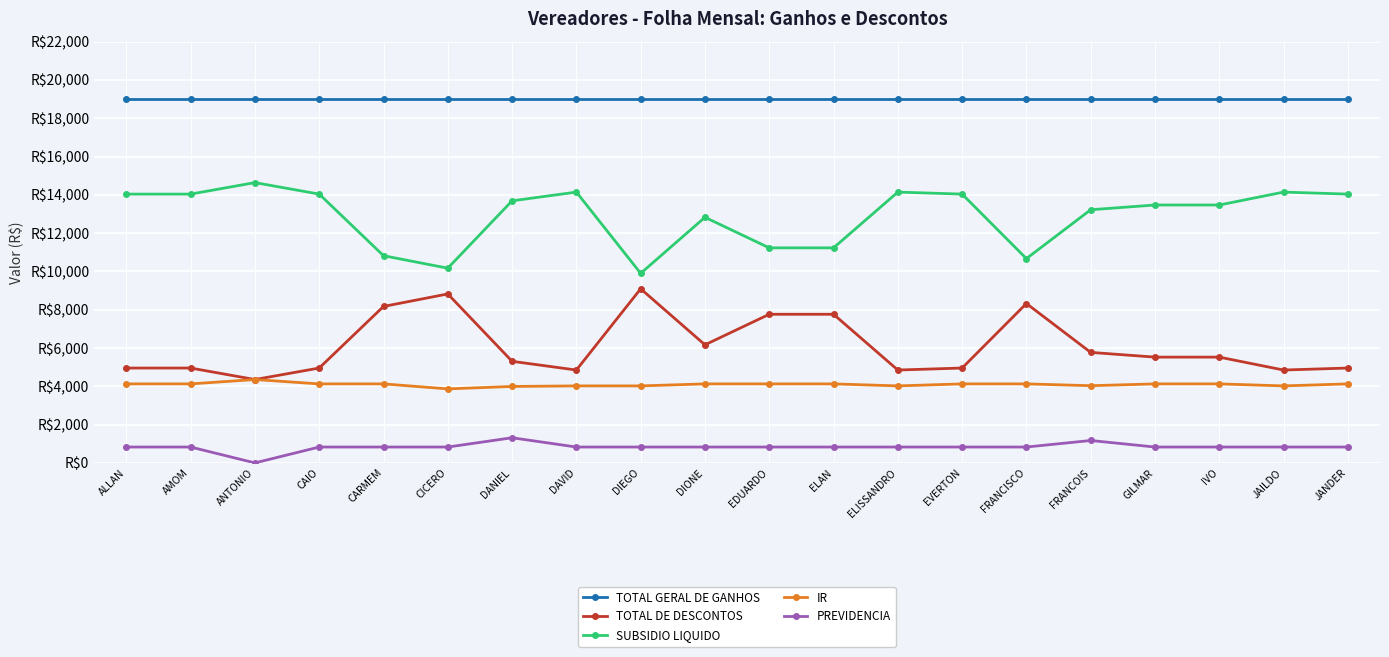

Reading left to right, list all the values displayed in this chart.

TOTAL GERAL DE GANHOS: 18991.7	18991.7	18991.7	18991.7	18991.7	18991.7	18991.7	18991.7	18991.7	18991.7	18991.7	18991.7	18991.7	18991.7	18991.7	18991.7	18991.7	18991.7	18991.7	18991.7
TOTAL DE DESCONTOS: 4953.9	4953.9	4353.4	4953.9	8170.8	8823.5	5305.2	4849.7	9092.3	6165.9	7761.5	7761.5	4849.7	4953.9	8323.0	5771.1	5523.7	5523.7	4849.7	4953.9
SUBSIDIO LIQUIDO: 14037.8	14037.8	14638.3	14037.8	10820.9	10168.2	13686.5	14142.0	9899.4	12825.8	11230.2	11230.2	14142.0	14037.8	10668.7	13220.6	13468.0	13468.0	14142.0	14037.8
IR: 4125.6	4125.6	4353.4	4125.6	4125.6	3864.9	3992.3	4021.3	4021.3	4125.6	4125.6	4125.6	4021.3	4125.6	4125.6	4031.7	4125.6	4125.6	4021.3	4125.6
PREVIDENCIA: 828.4	828.4	0.0	828.4	828.4	828.4	1312.9	828.4	828.4	828.4	828.4	828.4	828.4	828.4	828.4	1169.6	828.4	828.4	828.4	828.4